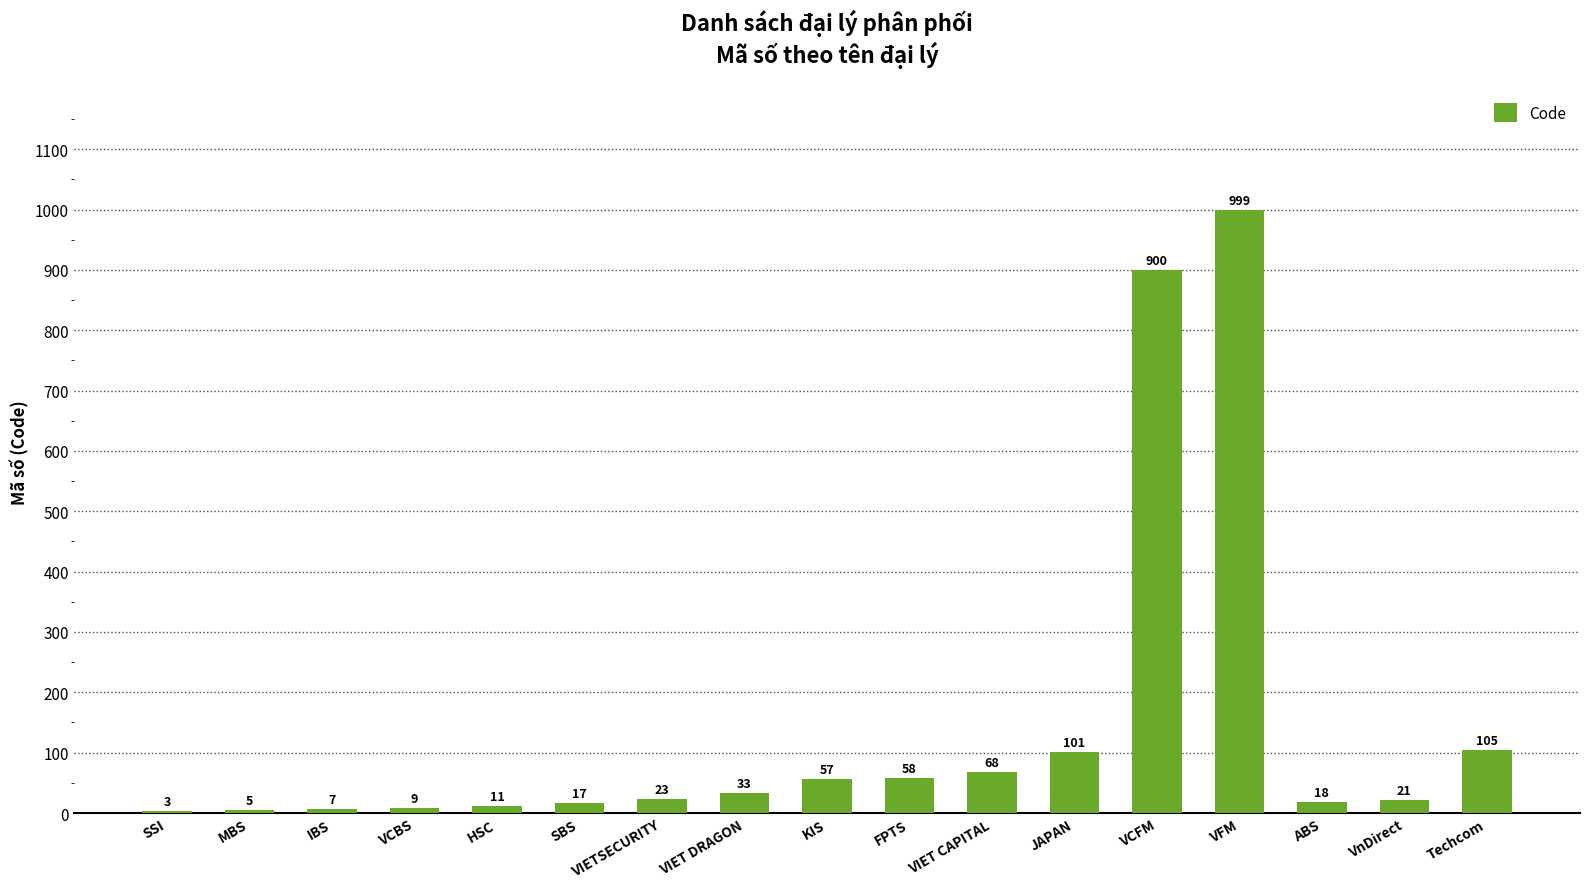

What is the sum of the values at FPTS and JAPAN?

159